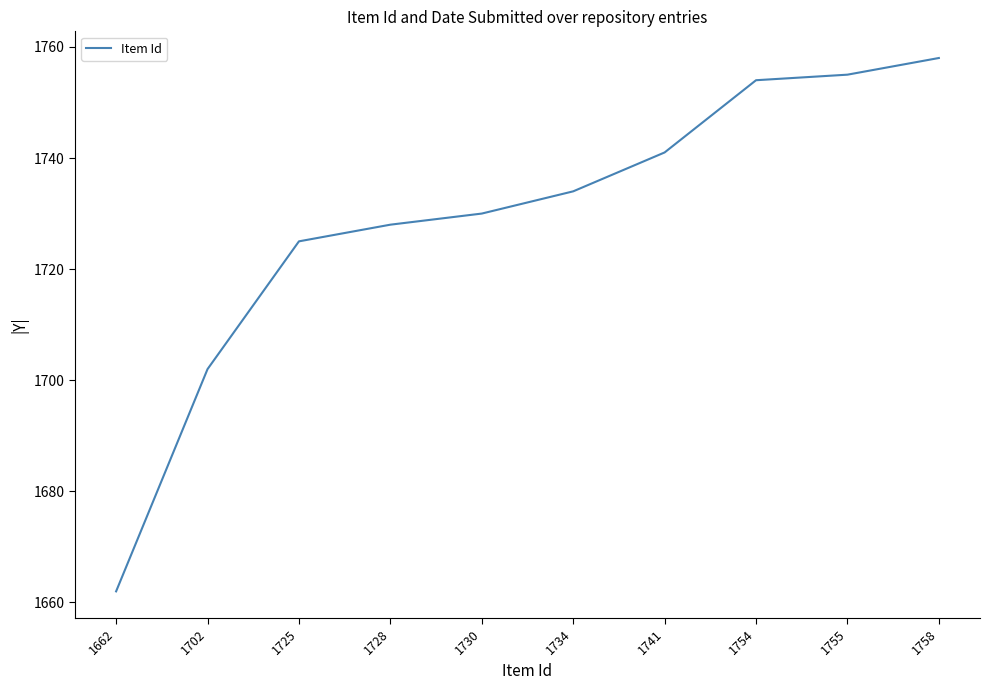

Reading left to right, transcribe all the data shown in this chart.

1662=1662	1702=1702	1725=1725	1728=1728	1730=1730	1734=1734	1741=1741	1754=1754	1755=1755	1758=1758